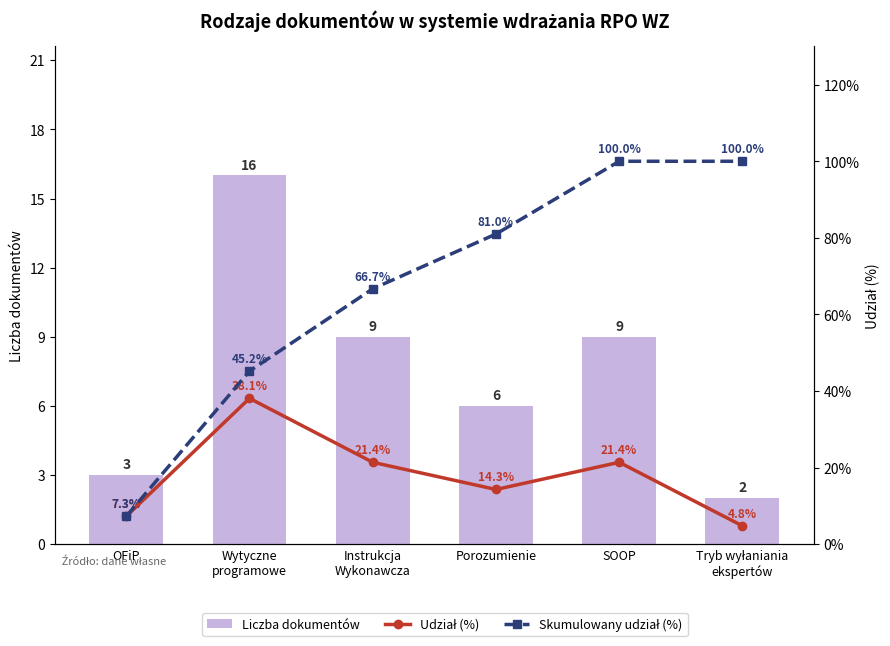

What is the difference between the maximum and second lowest values in the Udział (%) series?

30.8